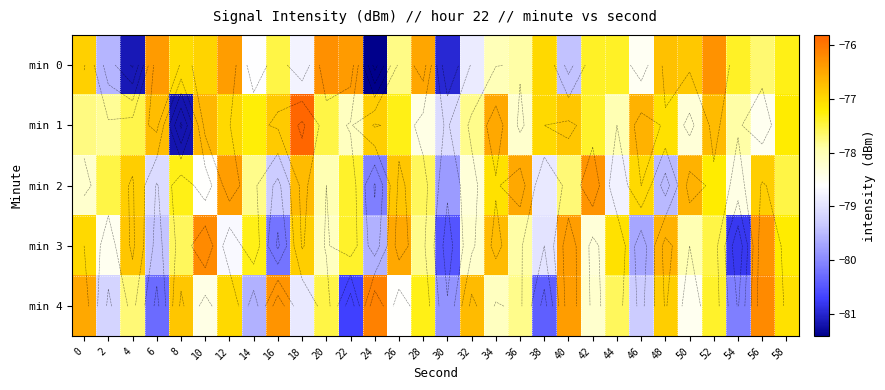

True or false: min 2 has a value of -117.6 at 10.

False